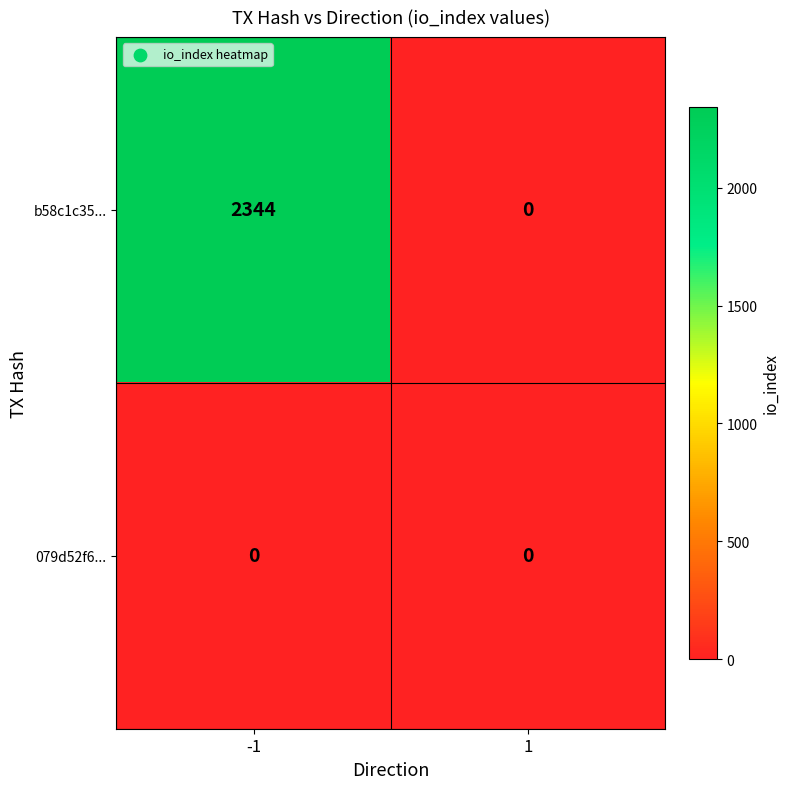

What is the maximum value for b58c1c35...?

2344